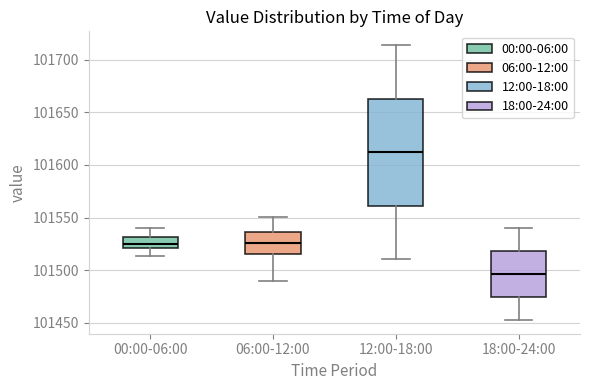

Reading left to right, transcribe this box plot: for each box, give where its median line is, the range the box spans, and where its two whiskers end, as read against the y-axis. The values are not printed on the chart, so give them approximately, as read against the axis.

00:00-06:00: median 101525, box 101520 to 101530, whiskers 101515 to 101540
06:00-12:00: median 101525, box 101515 to 101535, whiskers 101490 to 101550
12:00-18:00: median 101610, box 101560 to 101665, whiskers 101510 to 101715
18:00-24:00: median 101495, box 101475 to 101520, whiskers 101455 to 101540